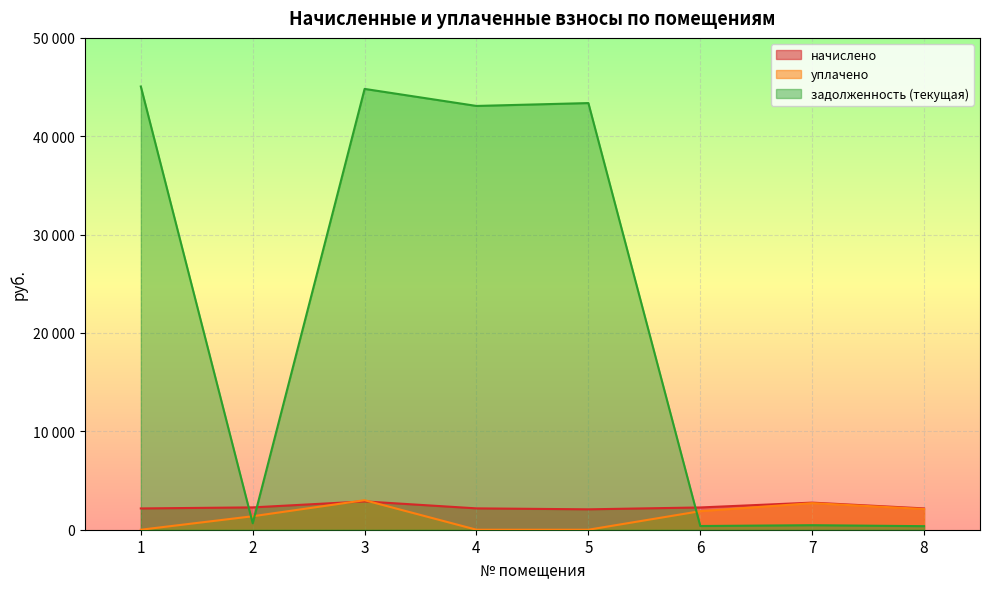

Is it true that начислено equals 2163.5 at 1?

True